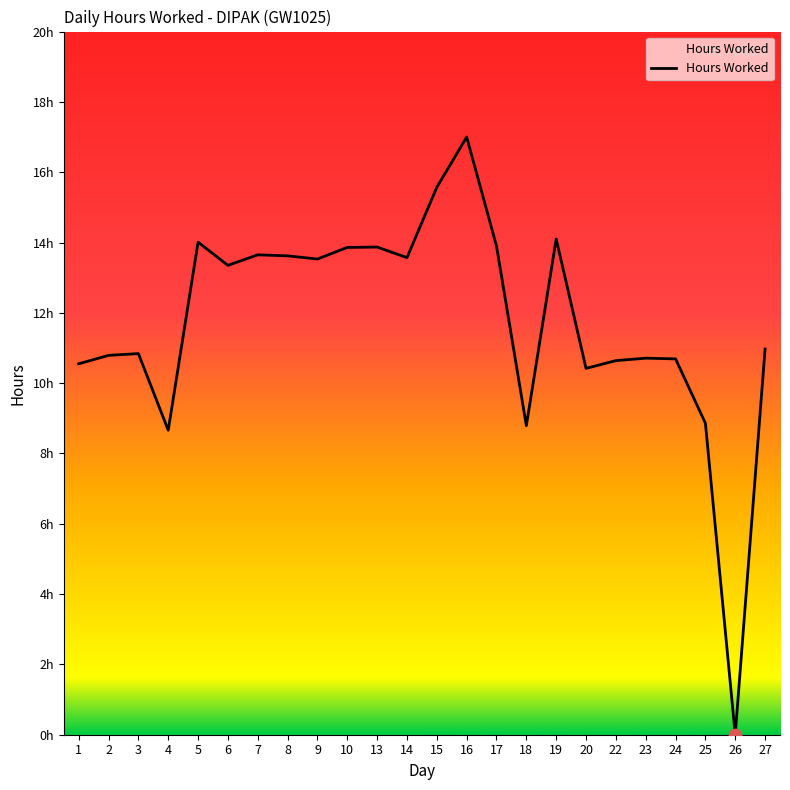

Between 7 and 19, which is larger?

19